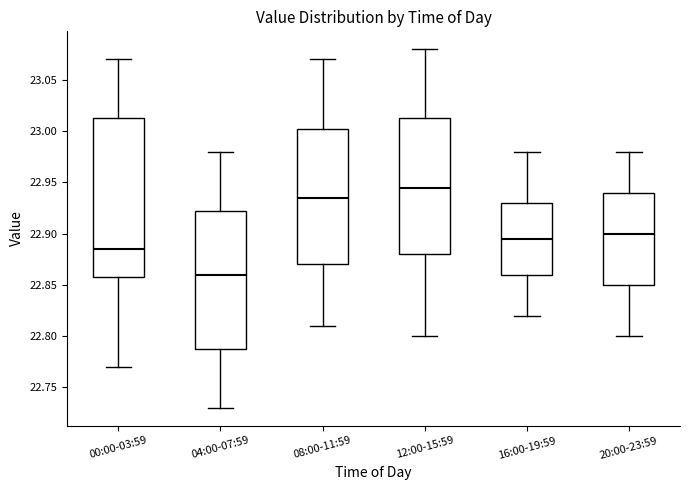

Which box's median line is the highest?

12:00-15:59